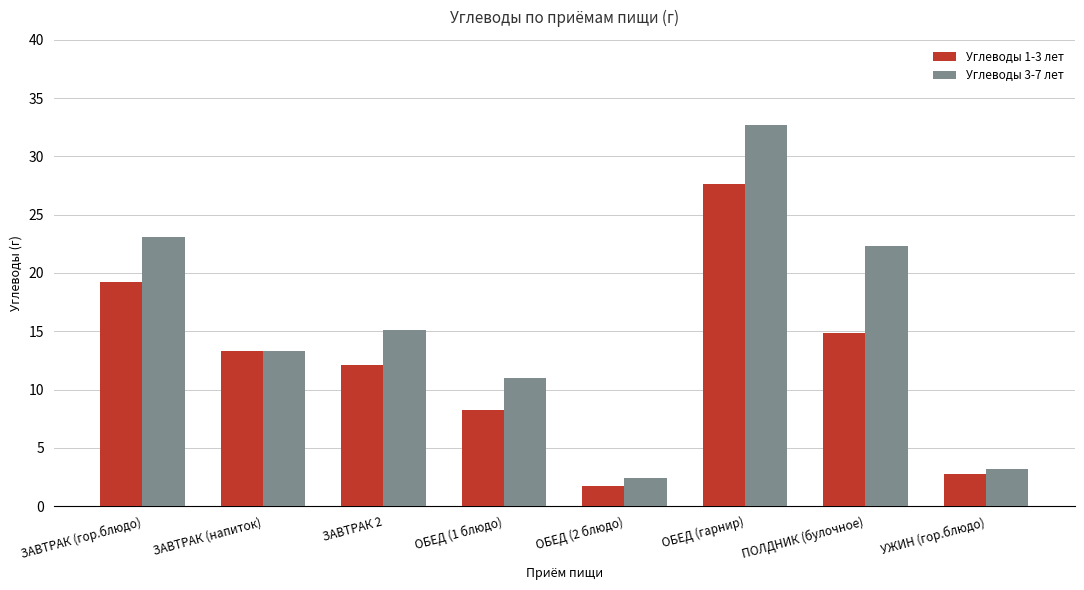

Rank the series by their maximum value, from lowest to highest.

Углеводы 1-3 лет, Углеводы 3-7 лет